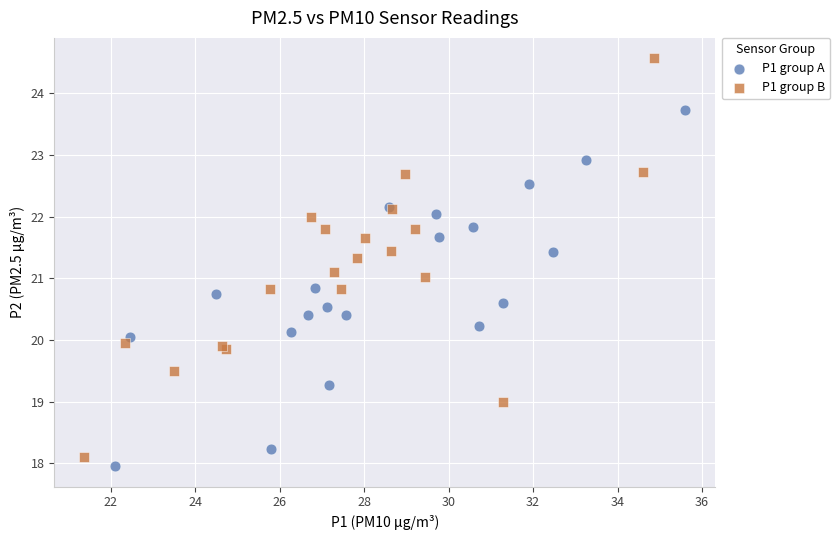

Which series contains the highest Y value?

P1 group B